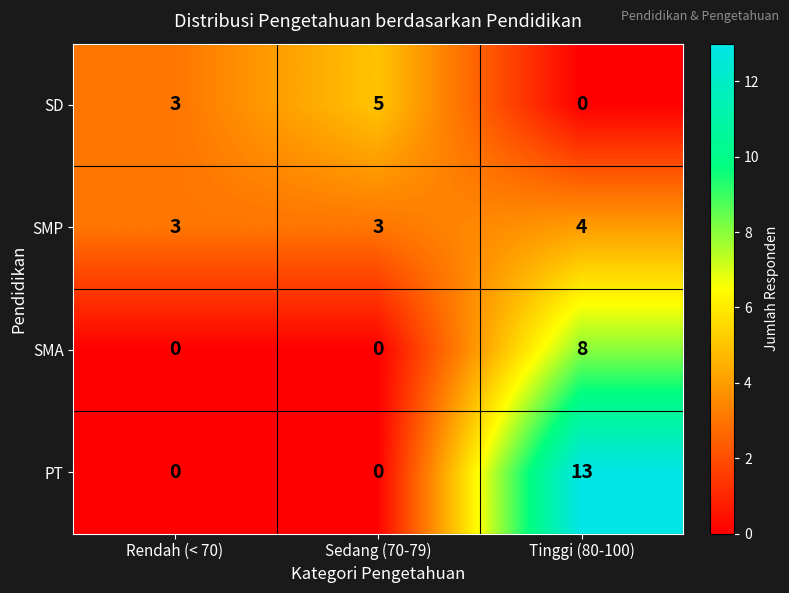

What is the maximum value shown in the chart?

13